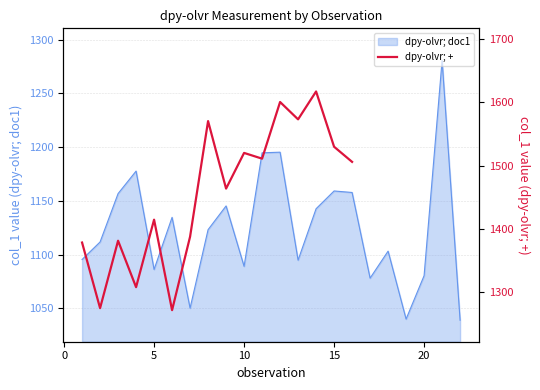

True or false: the data has more than 2 interior local peaks.

True